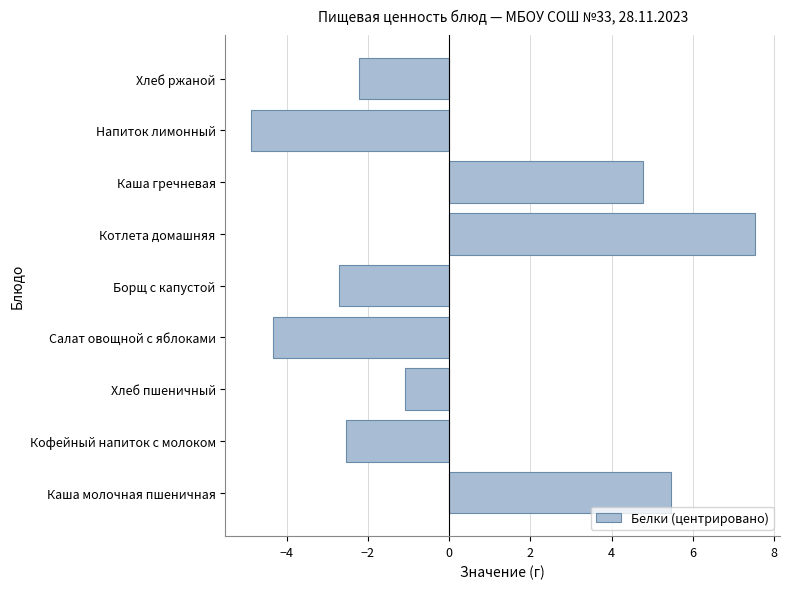

Rank the categories by value from highest to lowest.

Котлета домашняя, Каша молочная пшеничная, Каша гречневая, Хлеб пшеничный, Хлеб ржаной, Кофейный напиток с молоком, Борщ с капустой, Салат овощной с яблоками, Напиток лимонный